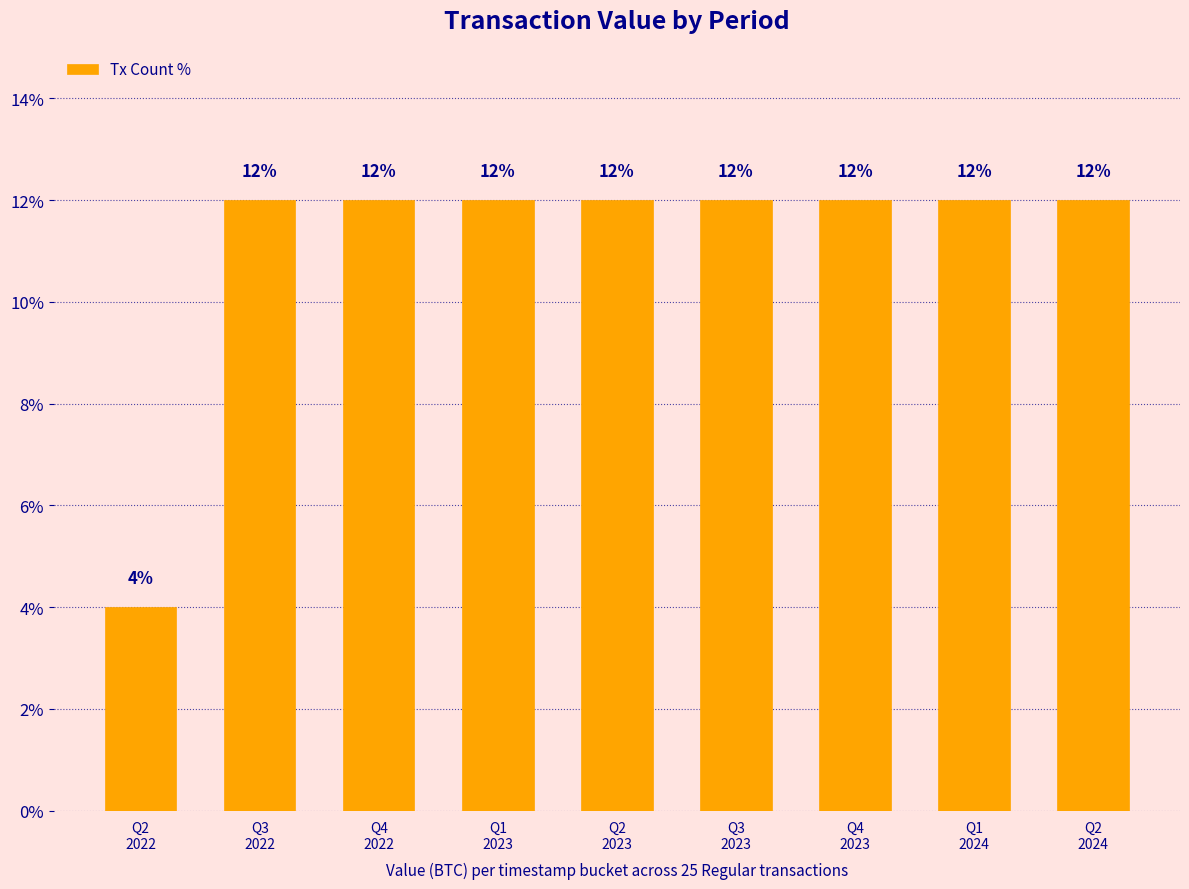

What is the average value?

11